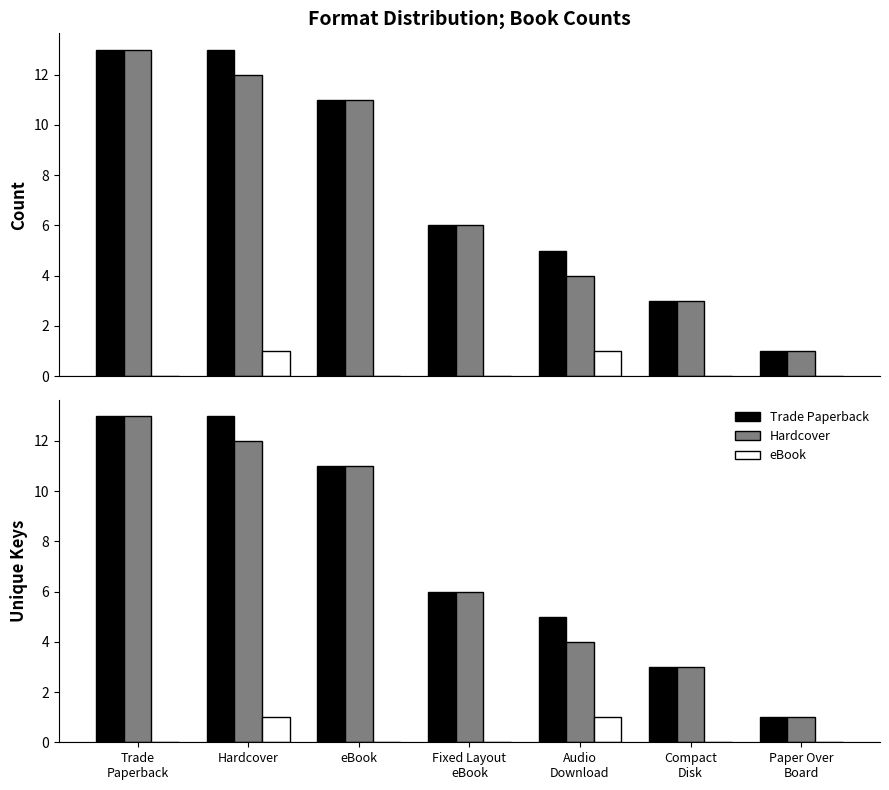

What is the value of the eBook bar at the 2nd from the left?

1